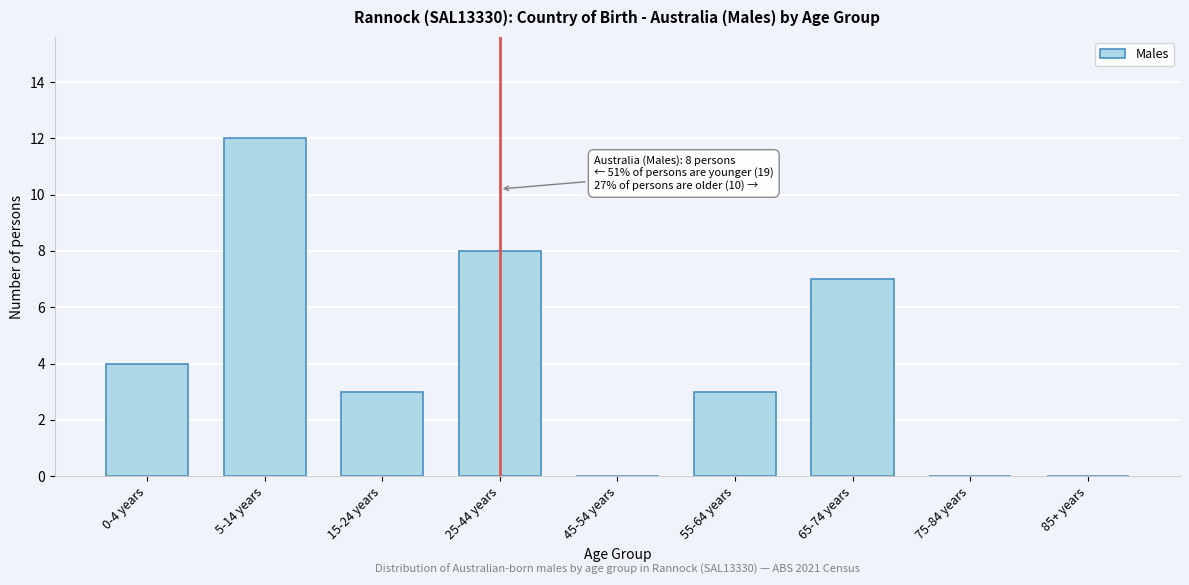

Reading left to right, transcribe all the data shown in this chart.

0-4 years=4	5-14 years=12	15-24 years=3	25-44 years=8	45-54 years=0	55-64 years=3	65-74 years=7	75-84 years=0	85+ years=0